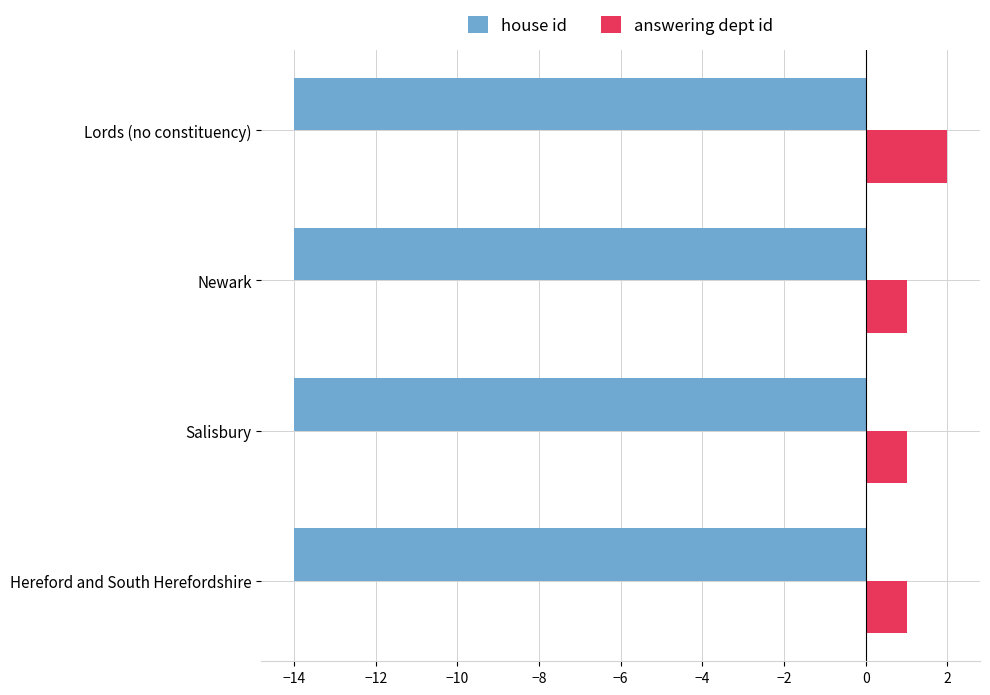

What is the sum of all answering dept id values?

5